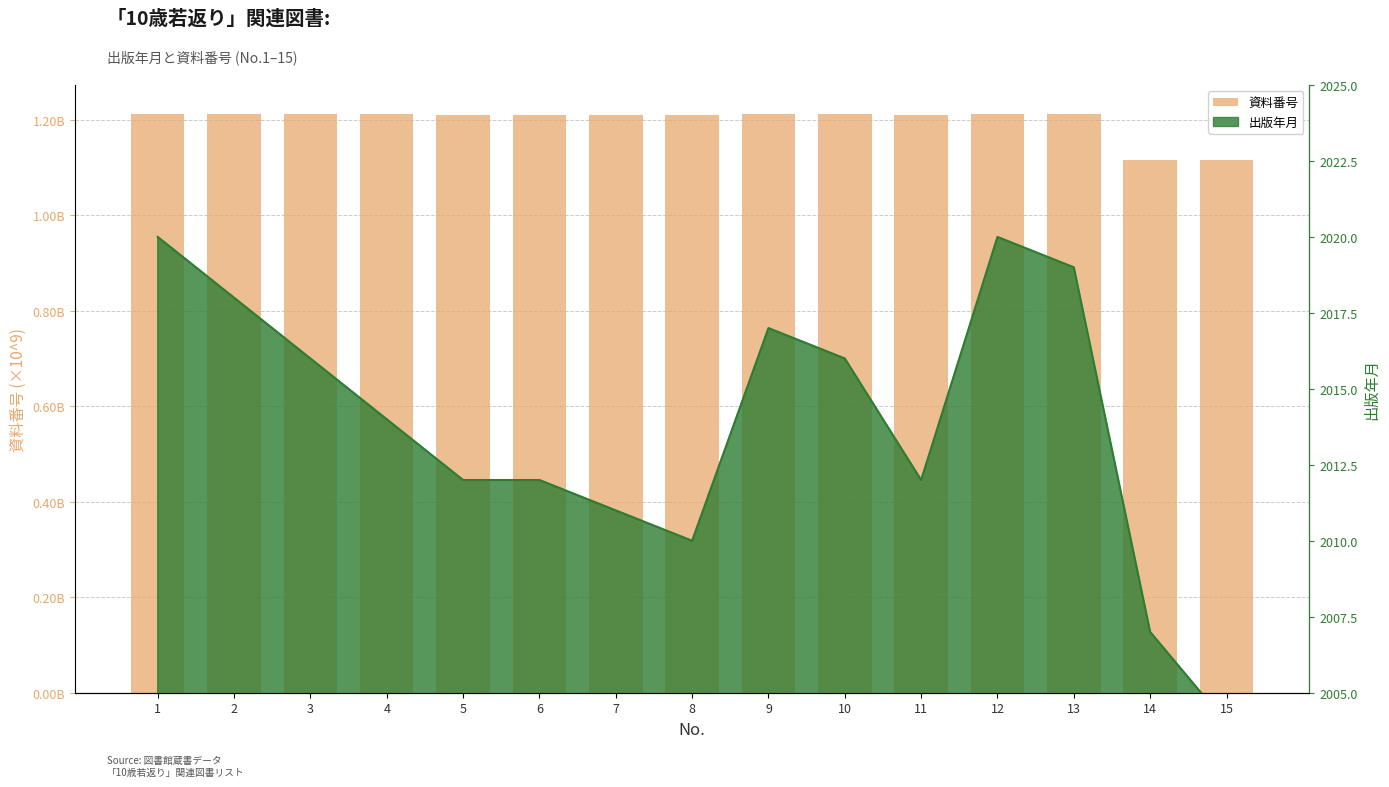

List the labels in order of value, largest first.

1, 12, 13, 2, 9, 10, 3, 4, 11, 5, 6, 7, 8, 14, 15